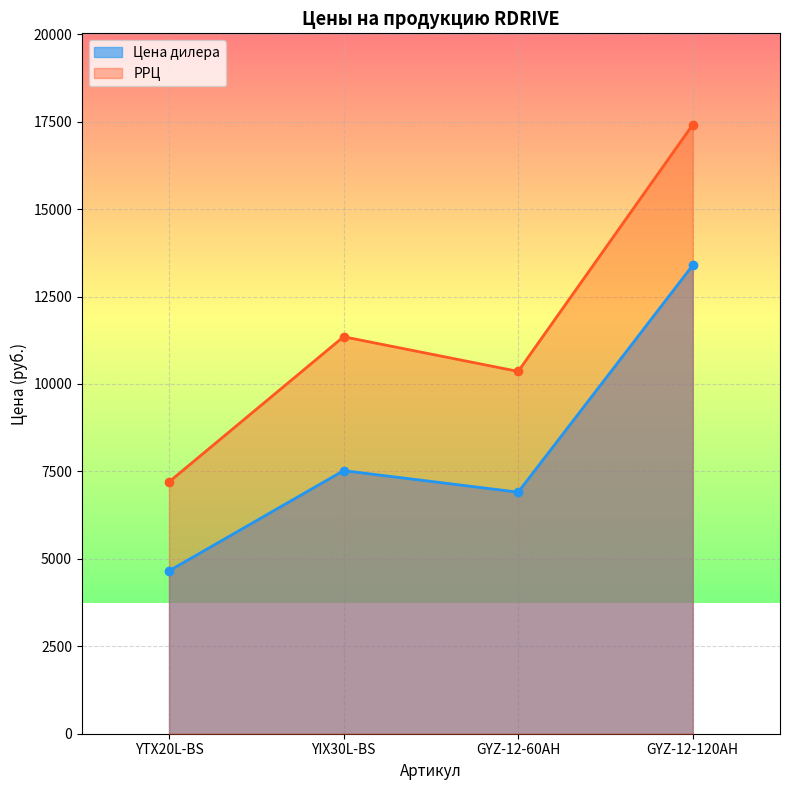

True or false: Цена дилера and РРЦ cross at least once.

False